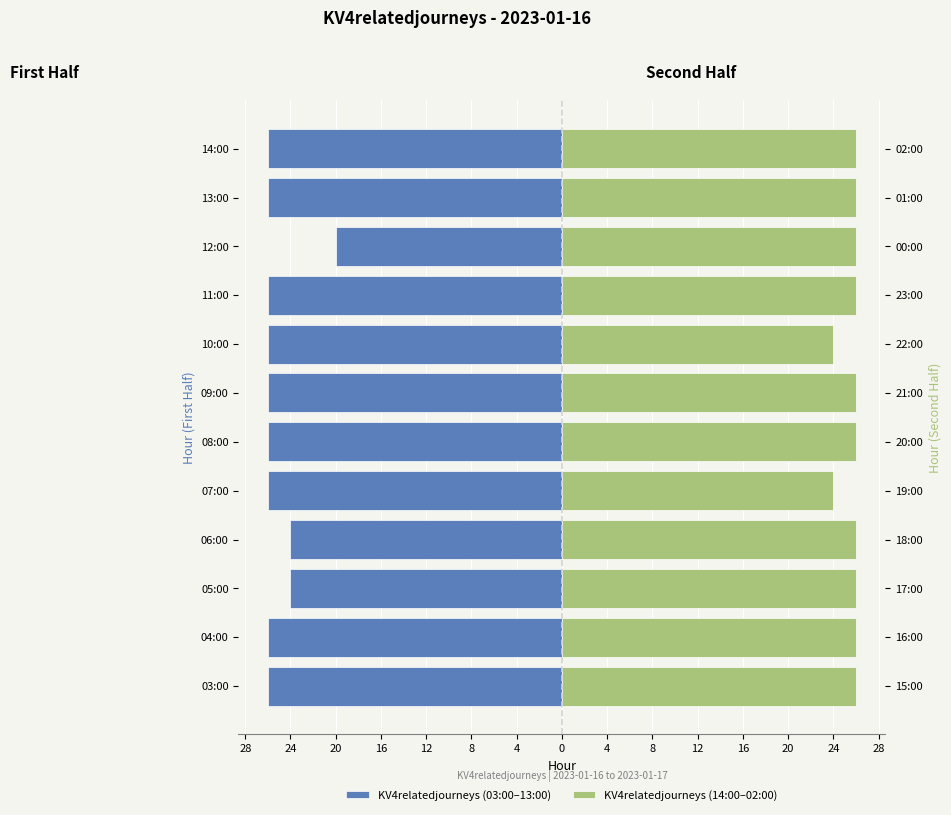

At 09:00, list the series in order from largest to smallest.

KV4relatedjourneys (14:00–02:00), KV4relatedjourneys (03:00–13:00)